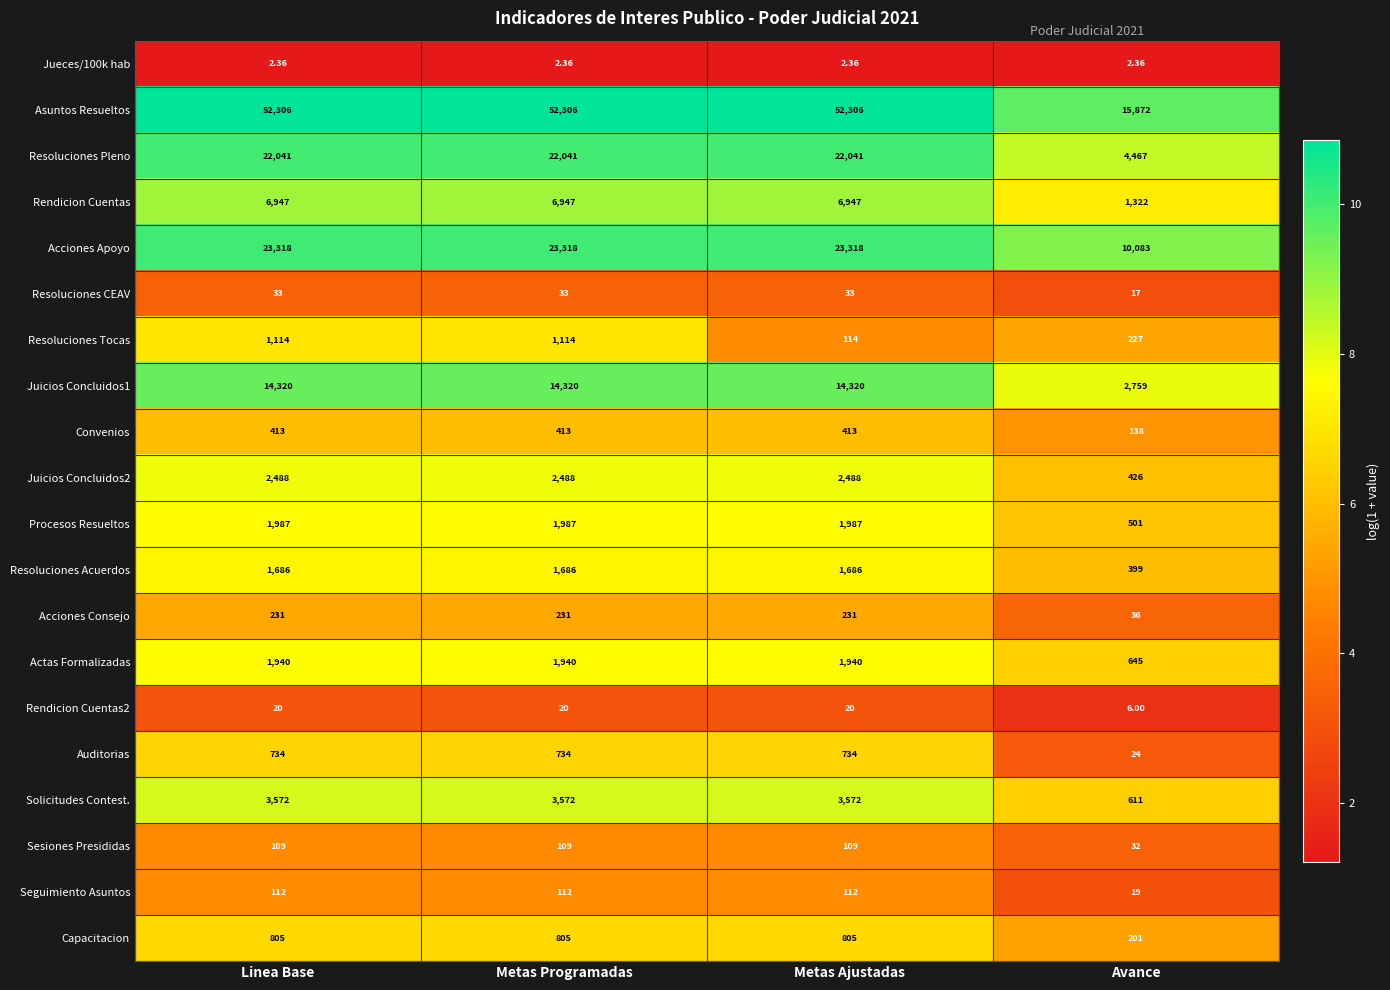

Rank the series at Linea Base from lowest to highest value.

Jueces/100k hab, Rendicion Cuentas2, Resoluciones CEAV, Sesiones Presididas, Seguimiento Asuntos, Acciones Consejo, Convenios, Auditorias, Capacitacion, Resoluciones Tocas, Resoluciones Acuerdos, Actas Formalizadas, Procesos Resueltos, Juicios Concluidos2, Solicitudes Contest., Rendicion Cuentas, Juicios Concluidos1, Resoluciones Pleno, Acciones Apoyo, Asuntos Resueltos